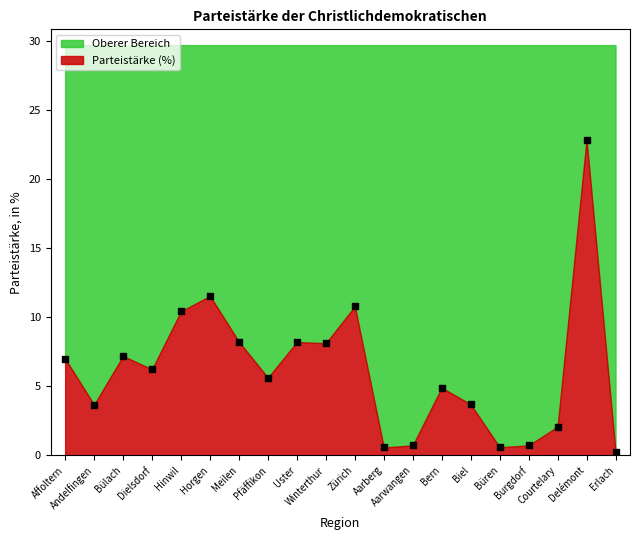

What is the range of Y values (max minus min)?

22.6